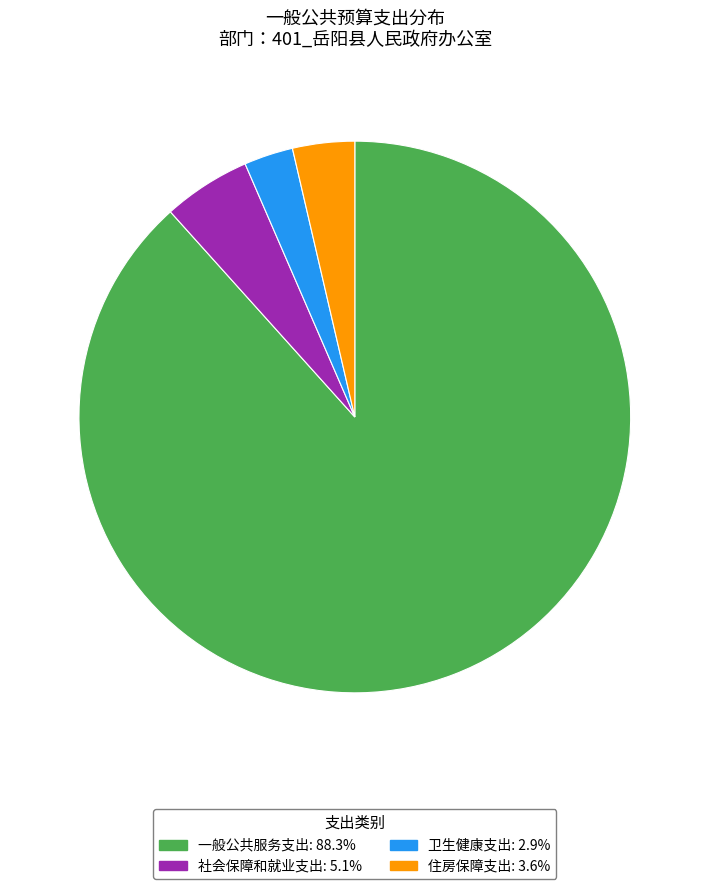

Is 卫生健康支出 the majority of the pie?

No